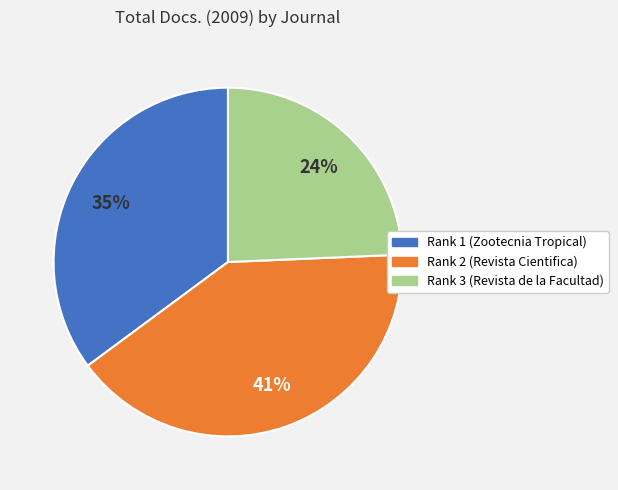

Which has a higher value, Rank 3 (Revista de la Facultad) or Rank 1 (Zootecnia Tropical)?

Rank 1 (Zootecnia Tropical)